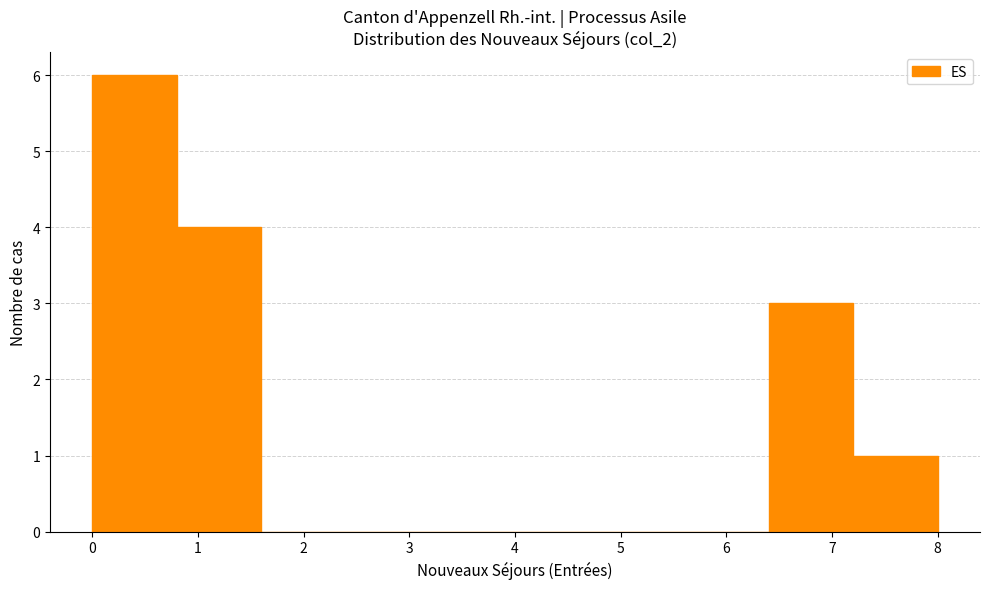

Which range on the x-axis has the tallest bar?

0.0 to 0.8